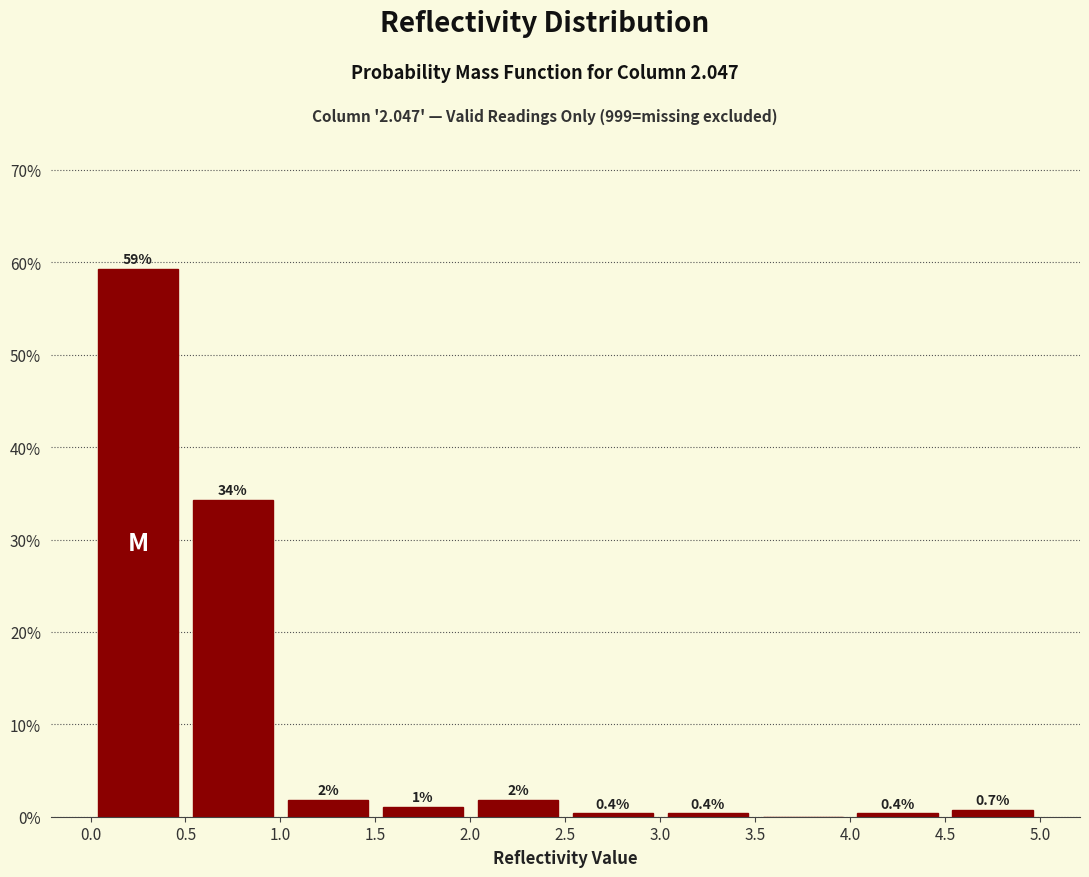

Which range on the x-axis has the tallest bar?

0.0 to 0.5